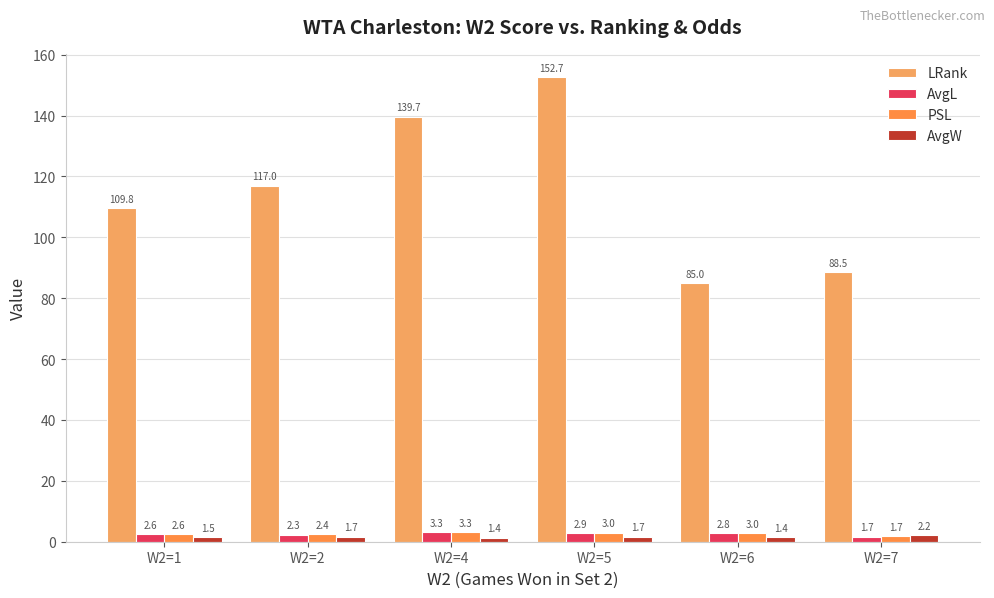

What is the approximate value of PSL at W2=5?

3.0